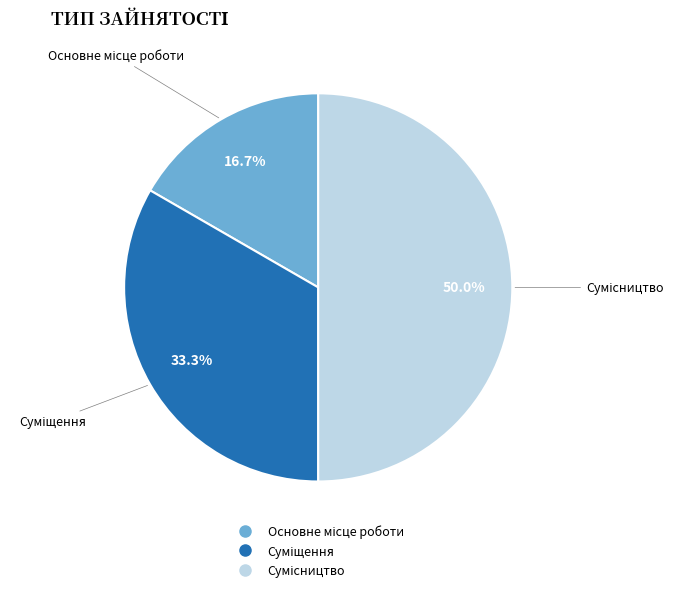

True or false: Сумісництво accounts for 50% of the total.

True